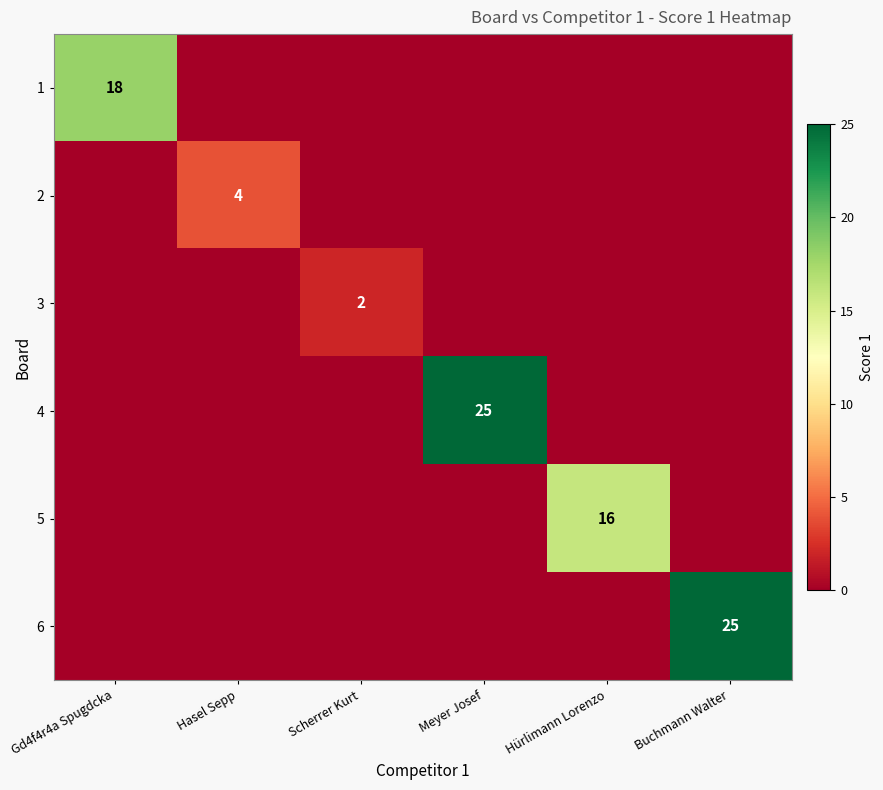

The 1 series shows 18 at Gd4f4r4a Spugdcka. True or false?

True